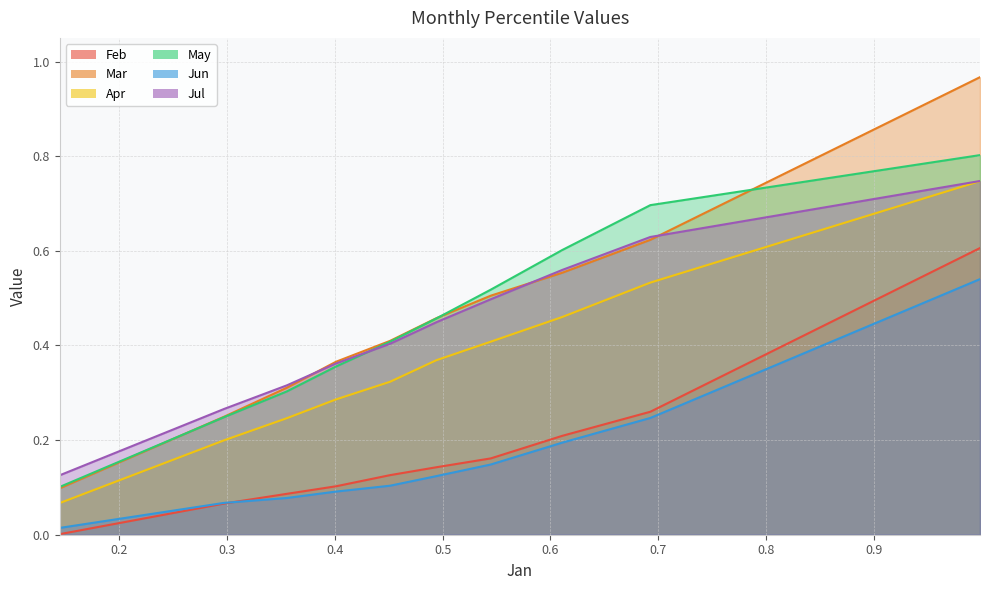

What are all the series names shown in the legend?

Feb, Mar, Apr, May, Jun, Jul